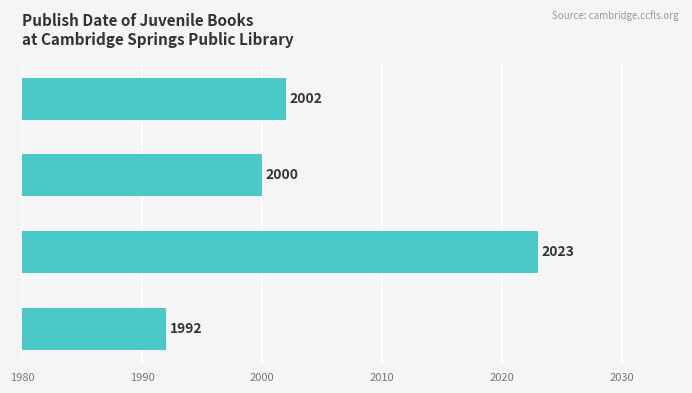

Reading bottom to top, transcribe all the data shown in this chart.

1992	2023	2000	2002